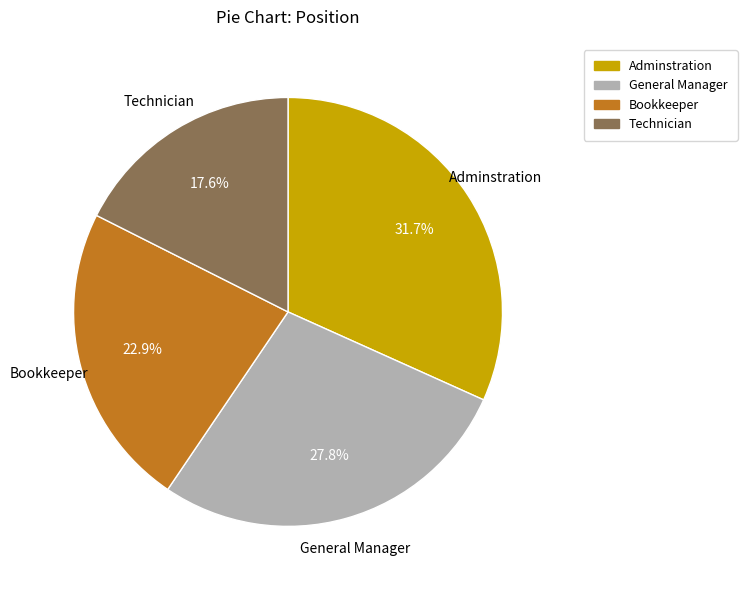

To the nearest percent, what is the difference between the largest and smallest slice percentages?

14%